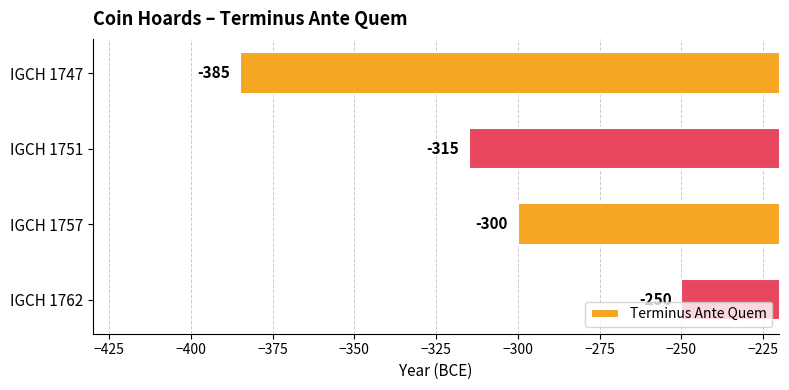

The chart shows a value of -520 at IGCH 1747. True or false?

False